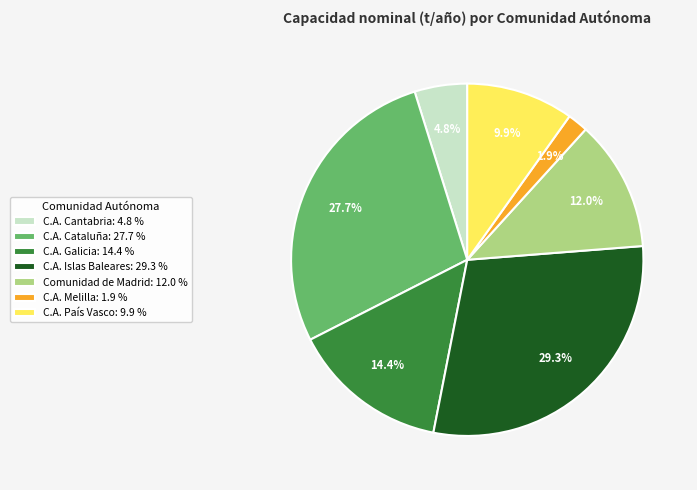

To the nearest percent, what percentage of the pie is C.A. Galicia?

14%